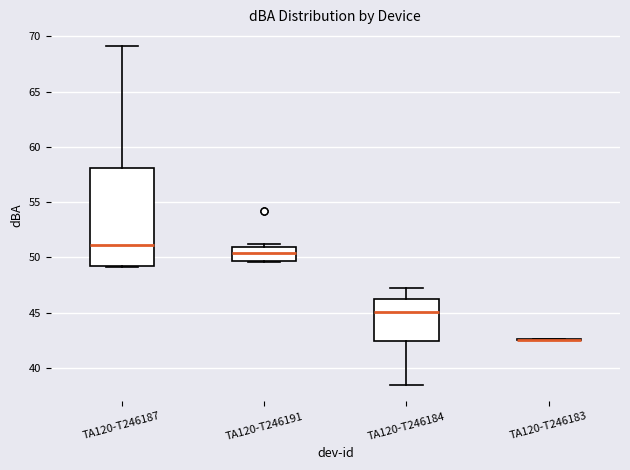

Reading left to right, read every box against the y-axis: the position of its median line, the range the box covers, and the ends of its whiskers. The values are not printed on the chart, so give them approximately, as read against the axis.

TA120-T246187: median 51.0, box 49.0 to 58.0, whiskers 49.0 to 69.0
TA120-T246191: median 50.5, box 49.5 to 51.0, whiskers 49.5 to 51.0 (just above the box's upper edge)
TA120-T246184: median 45.0, box 42.5 to 46.0, whiskers 38.5 to 47.0
TA120-T246183: box collapsed to a line at 42.5, whiskers 42.5 to 42.5